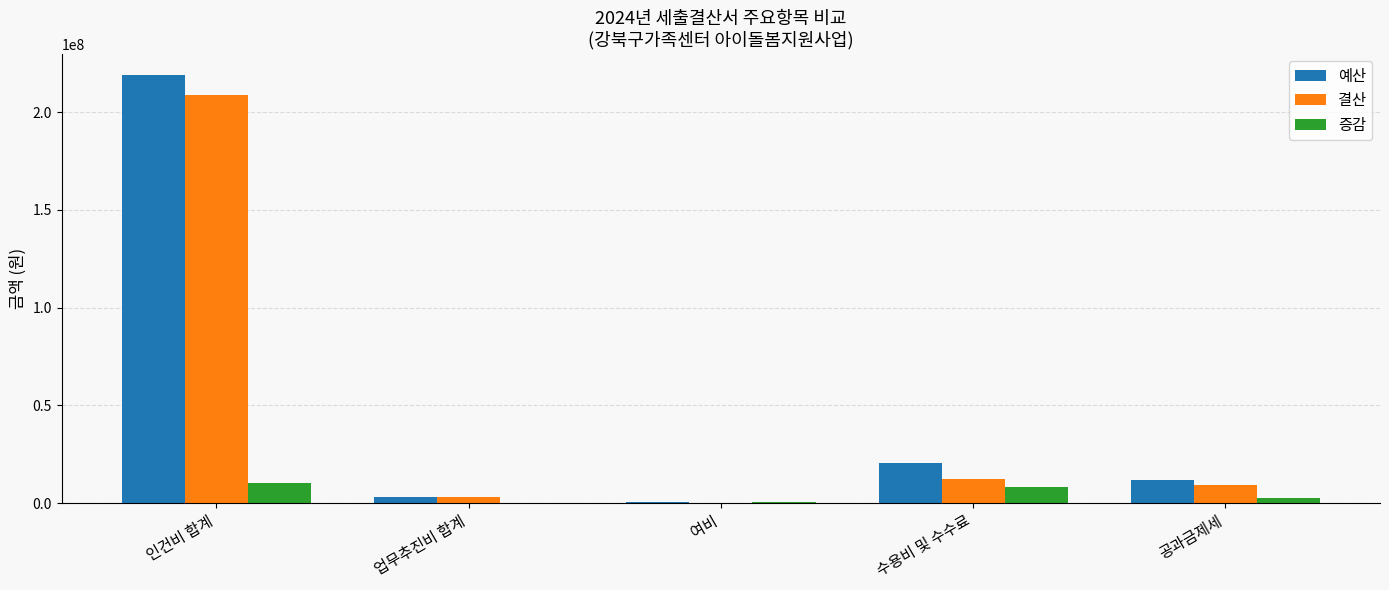

True or false: 증감 has a value of 8114050 at 수용비 및 수수료.

True